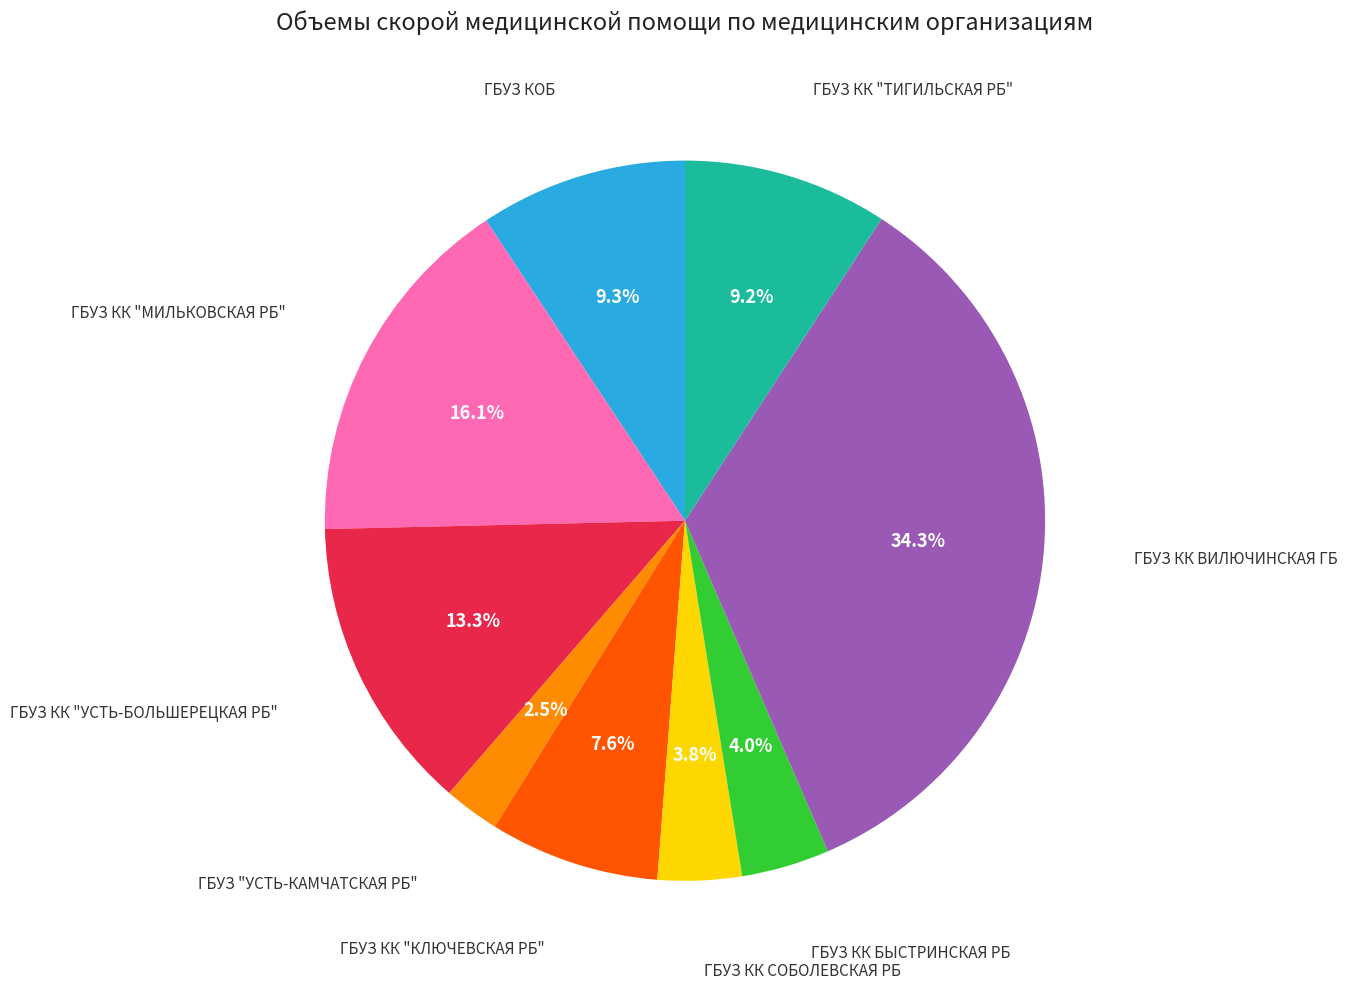

Does any single category account for the majority?

No